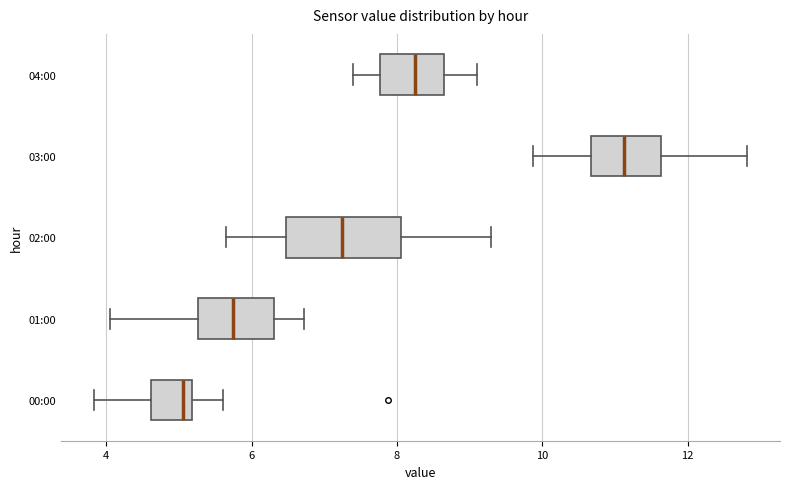

Reading bottom to top, read every box against the x-axis: the position of its median line, the range the box covers, and the ends of its whiskers. The values are not printed on the chart, so give them approximately, as read against the axis.

00:00: median 5.0, box 4.6 to 5.2, whiskers 3.8 to 5.6
01:00: median 5.8, box 5.2 to 6.4, whiskers 4.0 to 6.8
02:00: median 7.2, box 6.4 to 8.0, whiskers 5.6 to 9.4
03:00: median 11.2, box 10.6 to 11.6, whiskers 9.8 to 12.8
04:00: median 8.2, box 7.8 to 8.6, whiskers 7.4 to 9.2